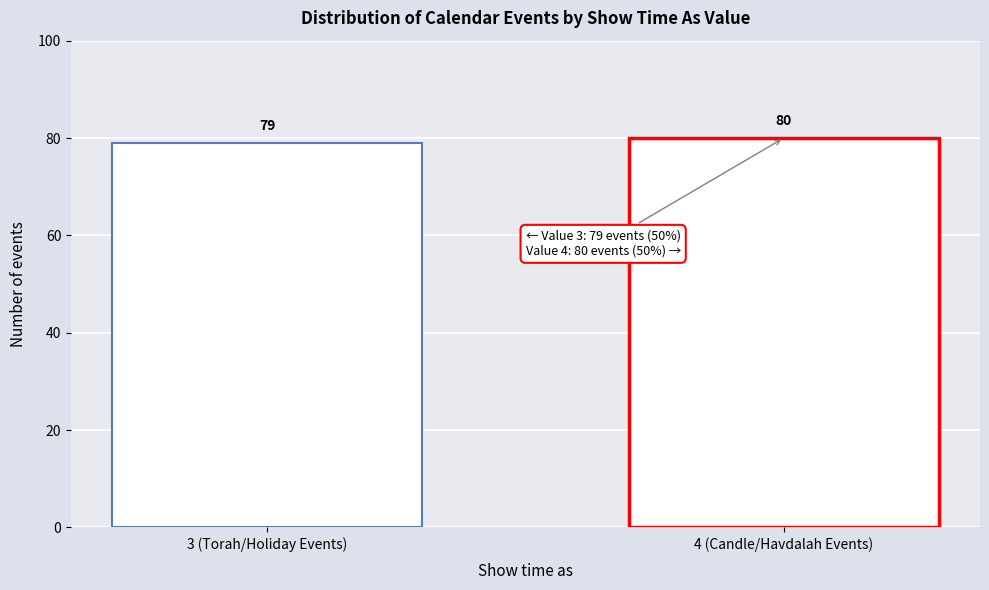

Reading left to right, extract all data points from this chart.

3 (Torah/Holiday Events)=79	4 (Candle/Havdalah Events)=80